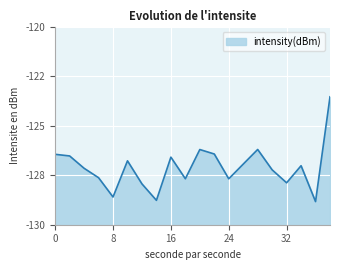

The value at 20 is -180.9. True or false?

False